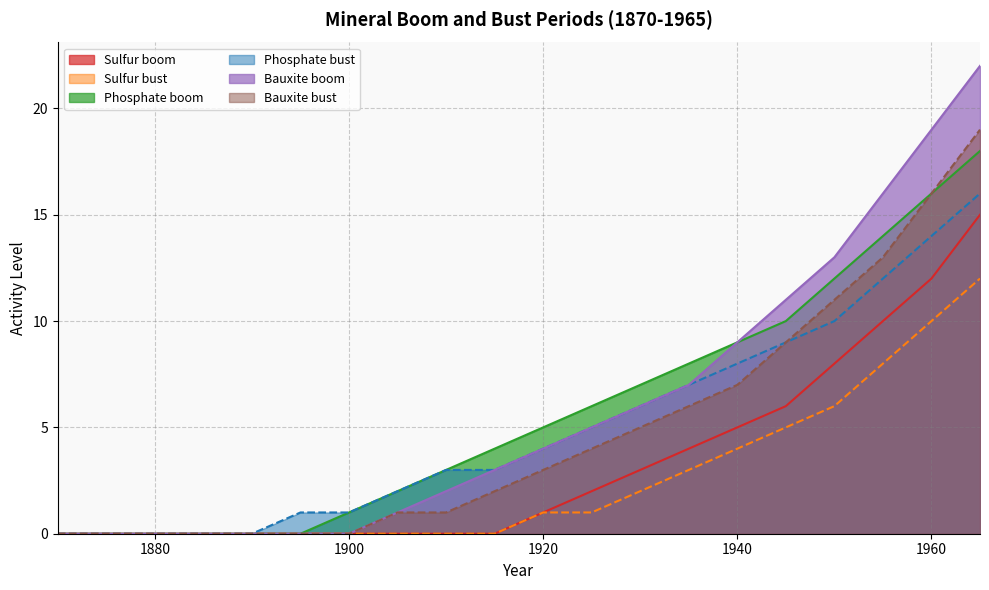

True or false: Bauxite boom and Sulfur bust cross at least once.

False